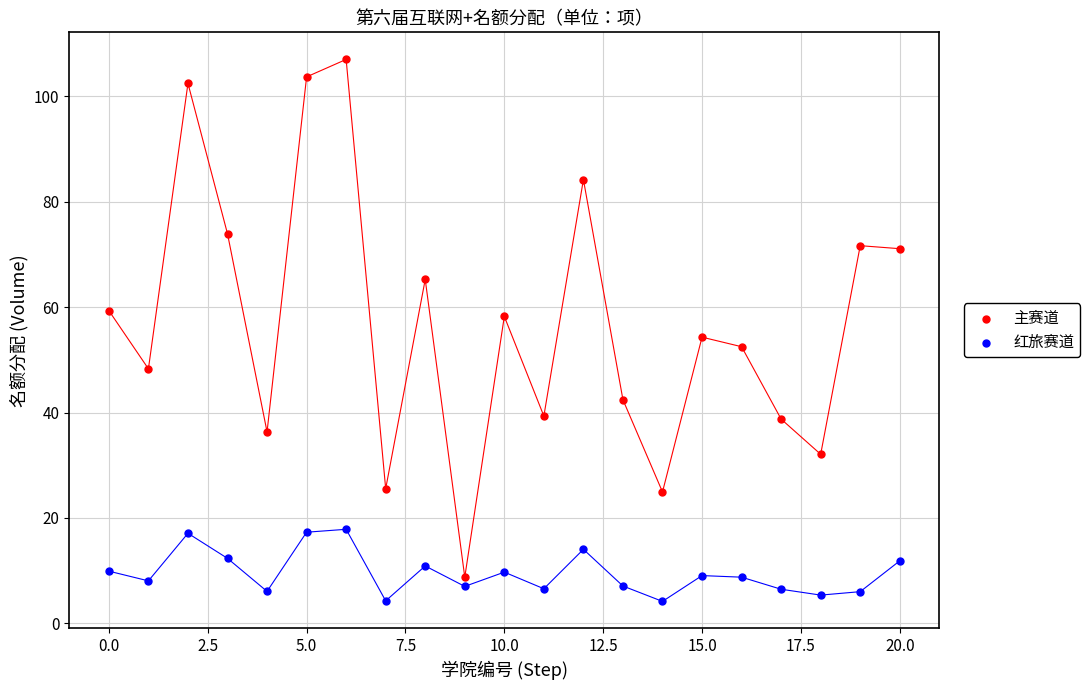

Across all data points, what is the range of Y values (max minus min)?

102.9